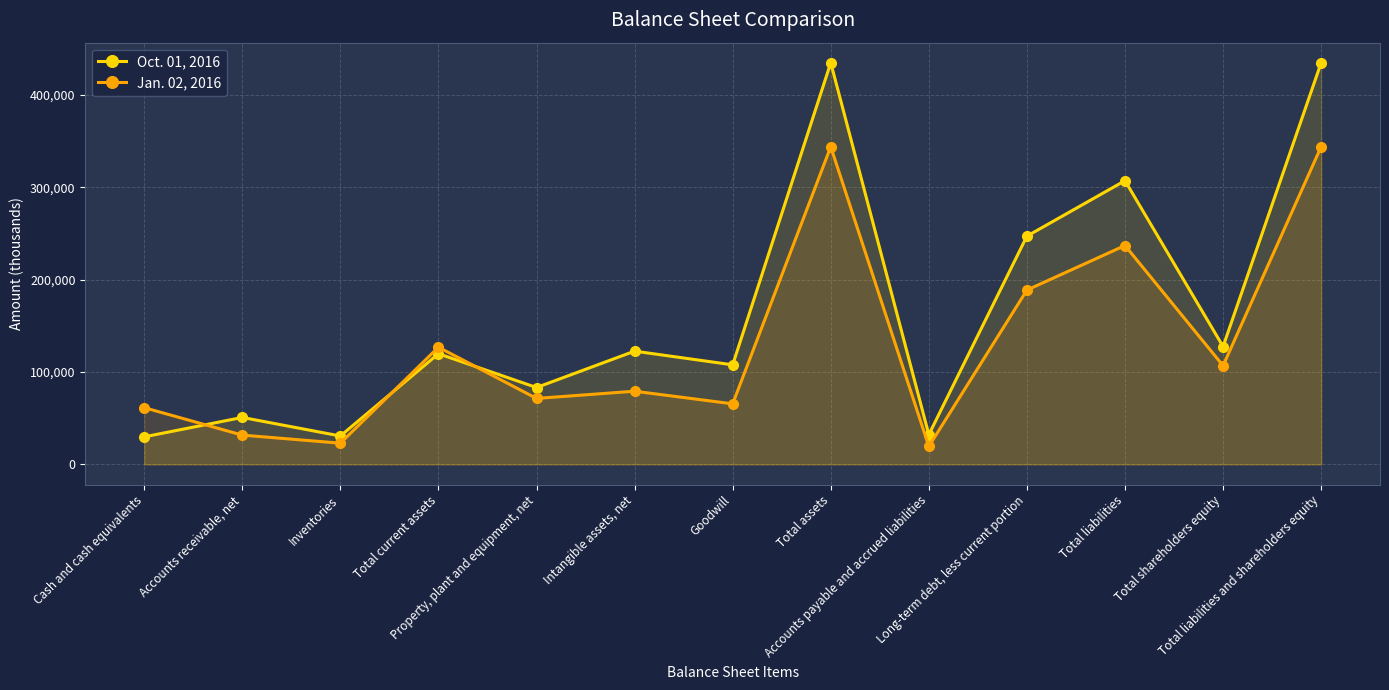

What is the lowest value of the Jan. 02, 2016 series?

19578